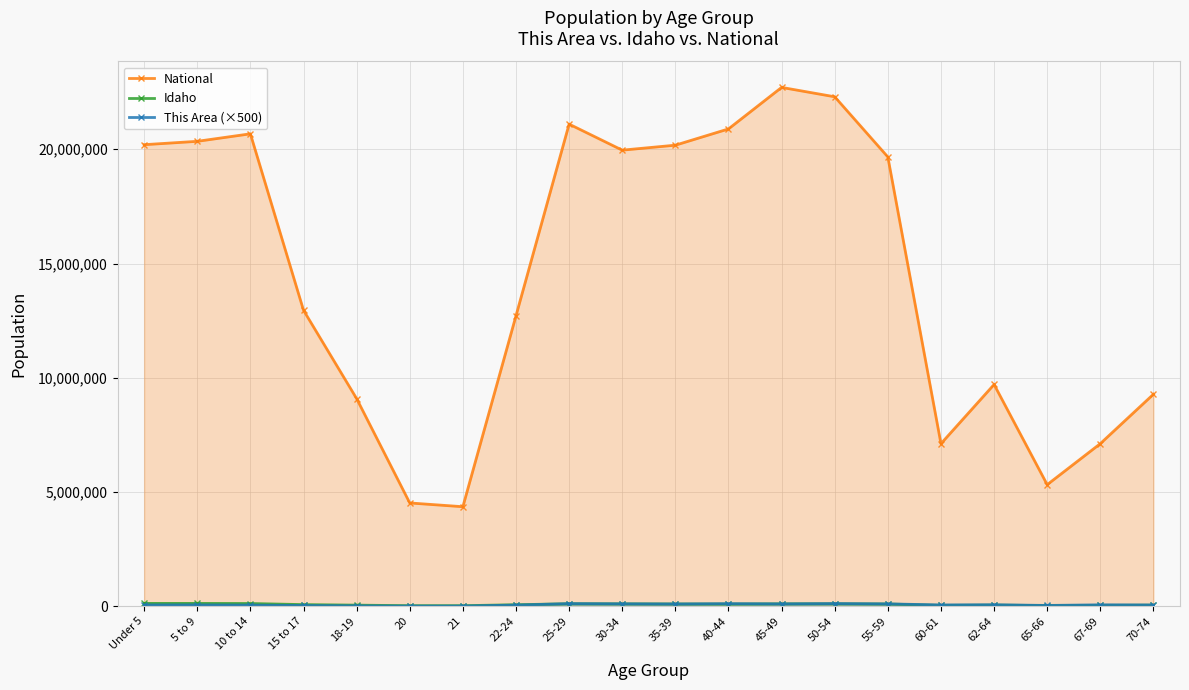

How many data points does each series have?

20